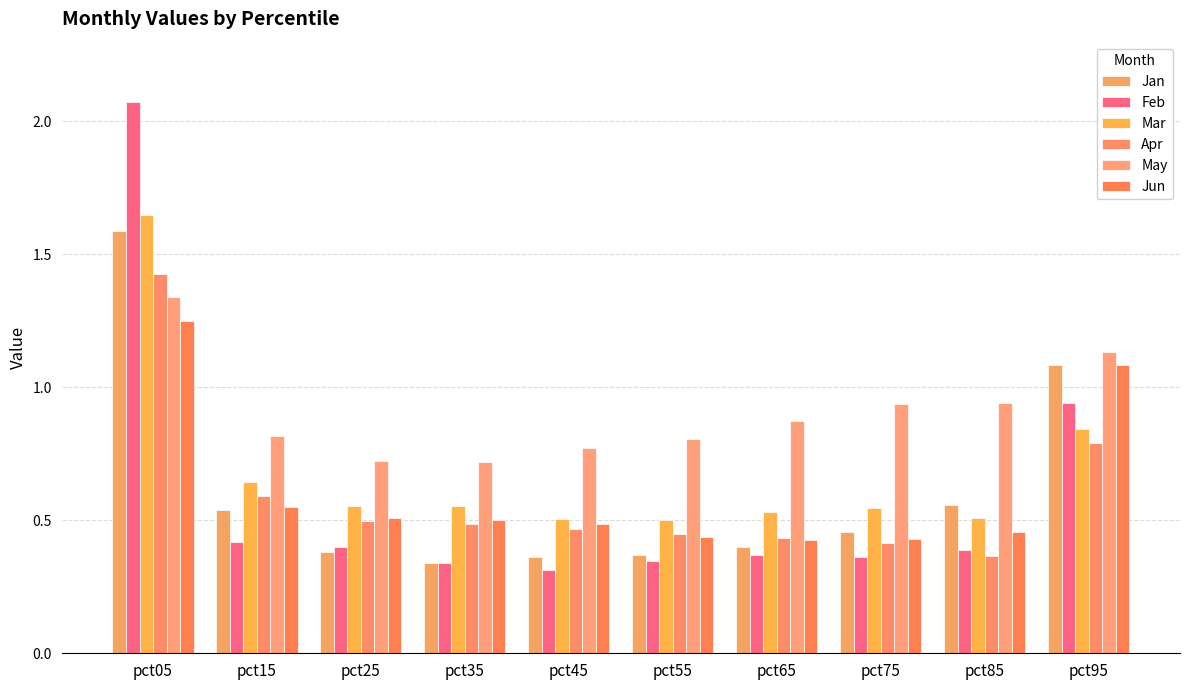

Are the bars grouped side by side (vs. stacked)?

Yes